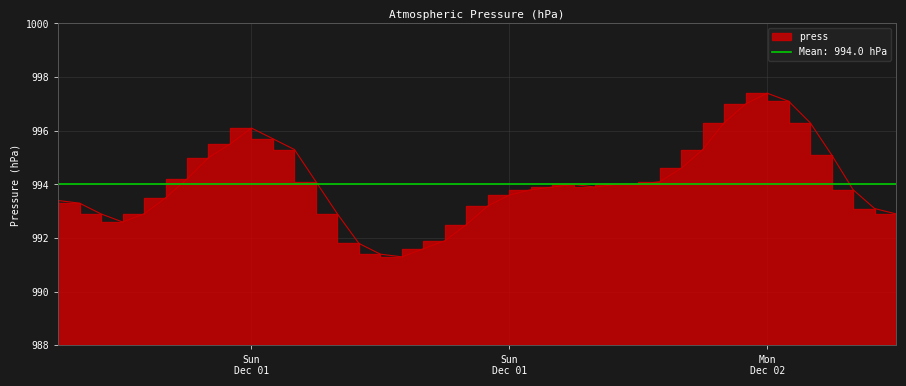

What is the minimum value shown in the chart?

991.3